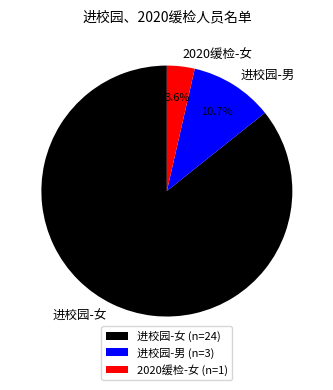

Is there any slice that represents more than half of the pie?

Yes